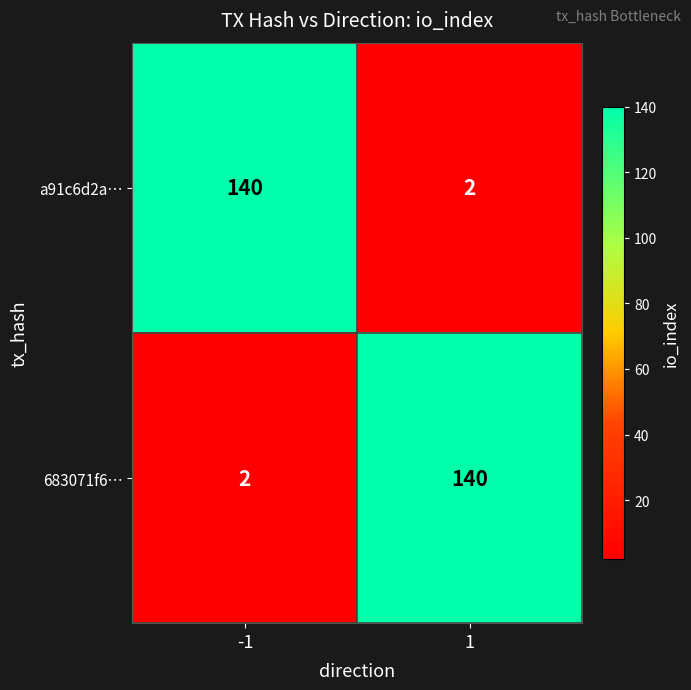

What is the approximate value of a91c6d2a… at -1, to the nearest 50?

150